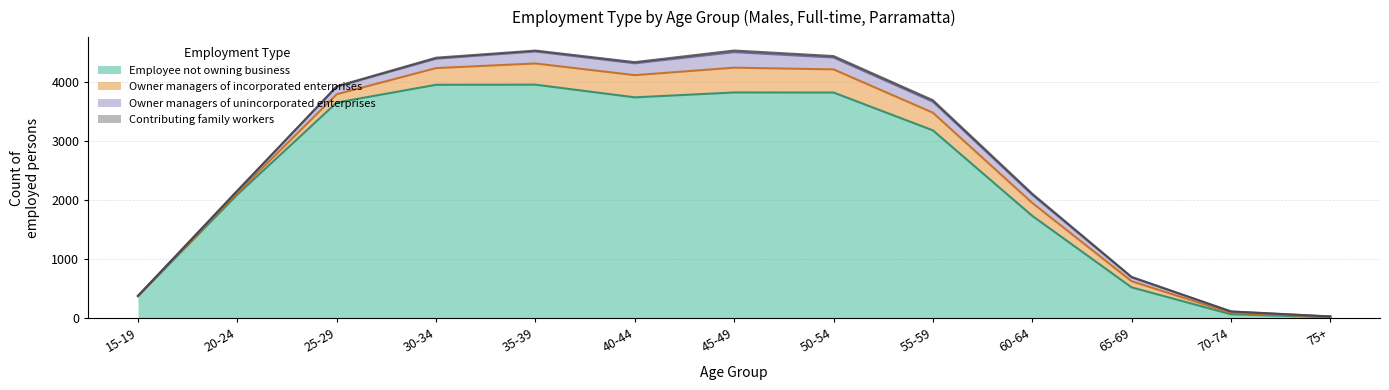

At how many categories does at least one series exceed 3447?

6